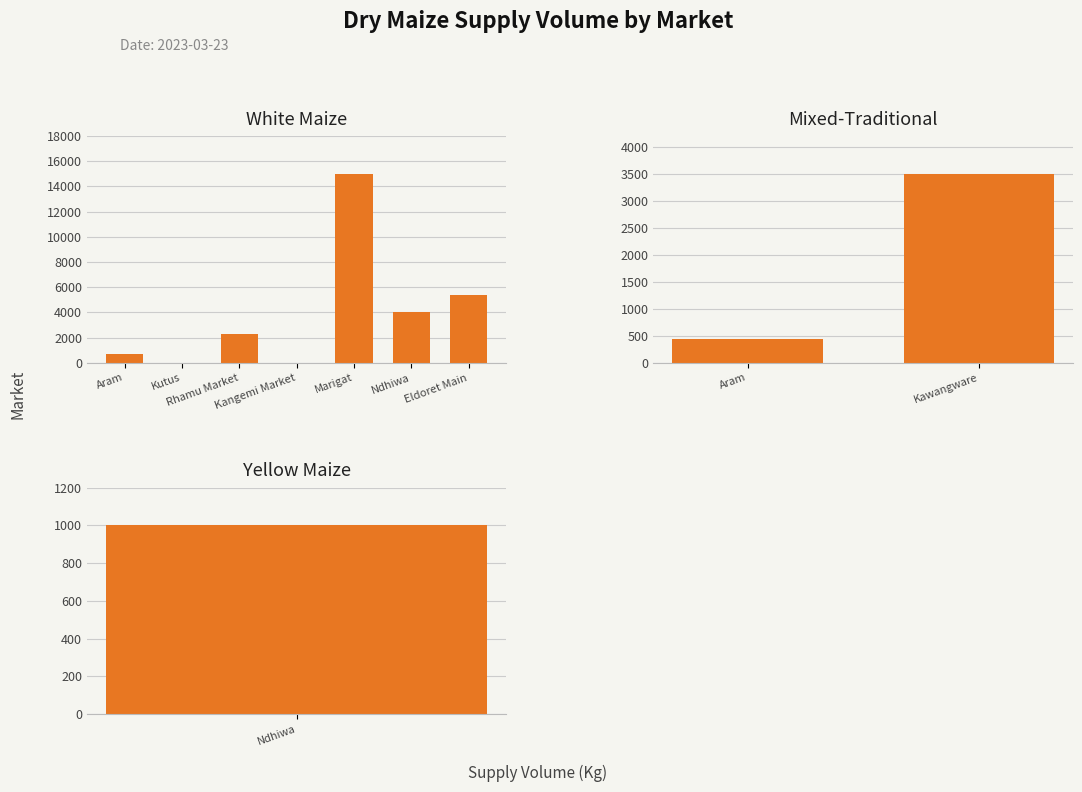

What is the maximum value shown in the chart?

15000